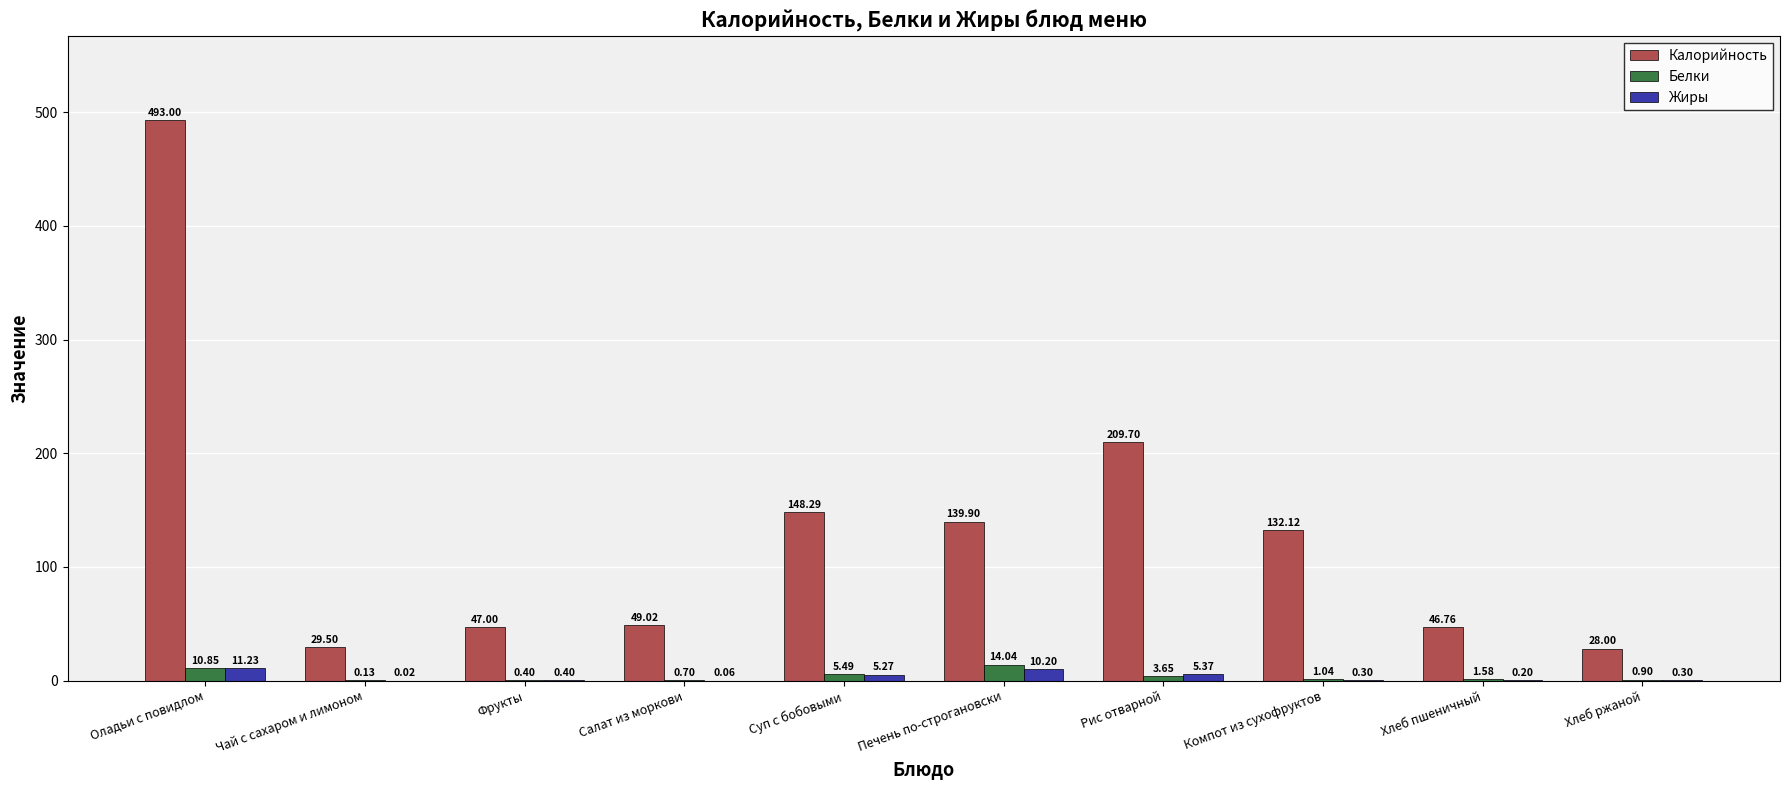

Where does the Белки series first go above 1?

Оладьи с повидлом